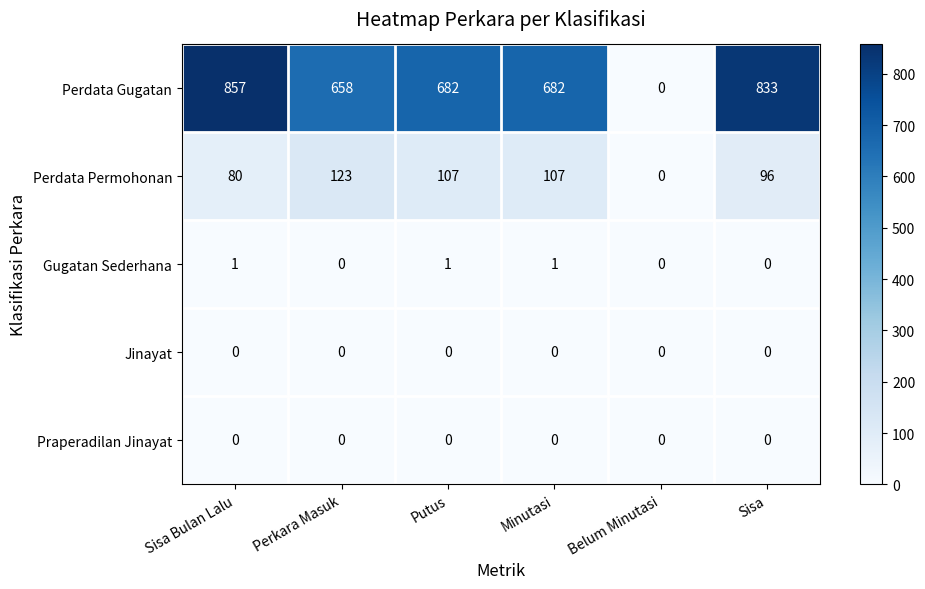

Reading left to right, extract all data points from this chart.

Perdata Gugatan: 857	658	682	682	0	833
Perdata Permohonan: 80	123	107	107	0	96
Gugatan Sederhana: 1	0	1	1	0	0
Jinayat: 0	0	0	0	0	0
Praperadilan Jinayat: 0	0	0	0	0	0